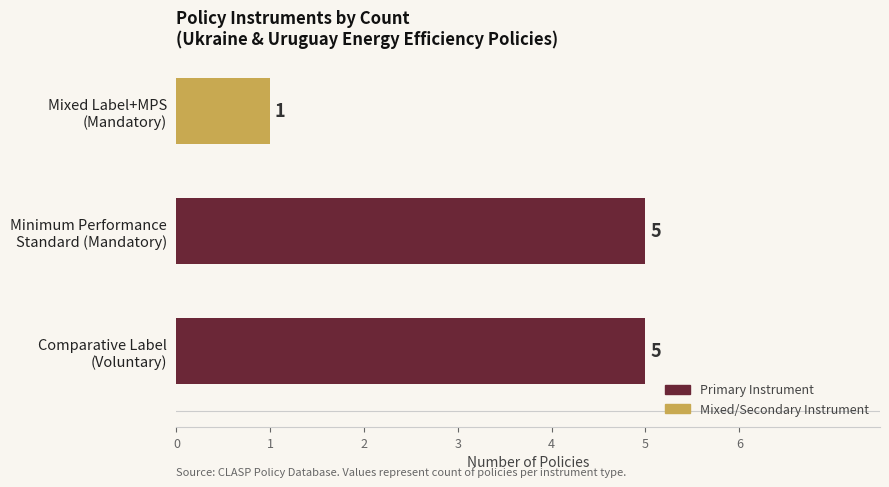

How many values are between 1 and 5?

3